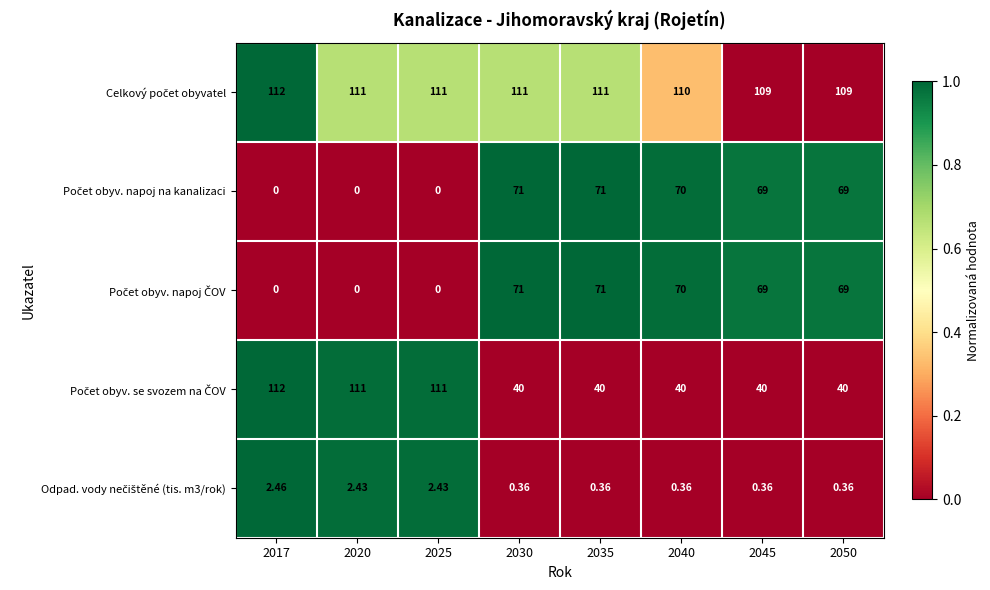

At how many categories does at least one series exceed 0?

8